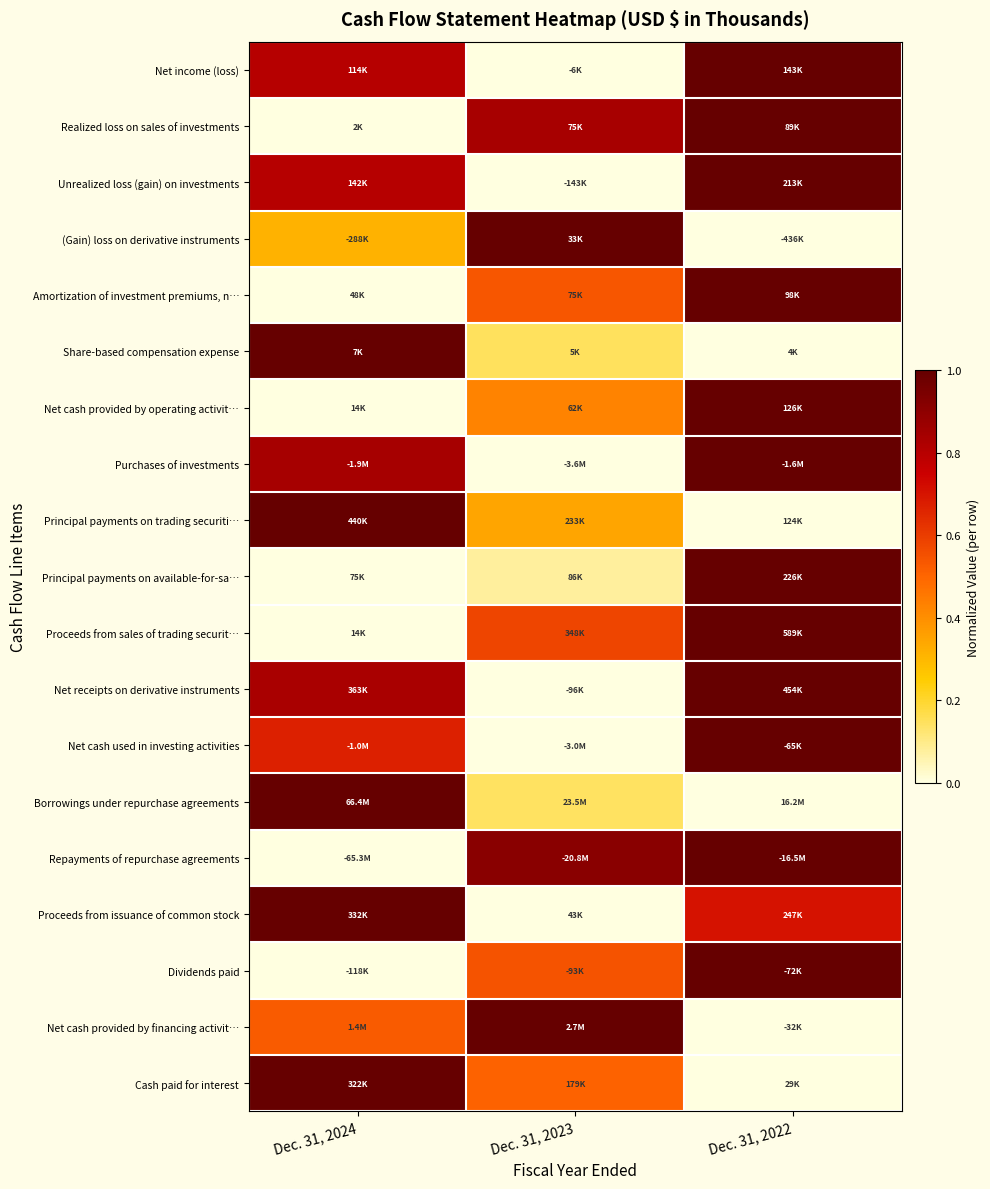

Reading left to right, extract all data points from this chart.

Net income (loss): Dec. 31, 2024=0.8	Dec. 31, 2023=0.0	Dec. 31, 2022=1.0
Realized loss on sales of investments: Dec. 31, 2024=0.0	Dec. 31, 2023=0.8	Dec. 31, 2022=1.0
Unrealized loss (gain) on investments: Dec. 31, 2024=0.8	Dec. 31, 2023=0.0	Dec. 31, 2022=1.0
(Gain) loss on derivative instruments: Dec. 31, 2024=0.3	Dec. 31, 2023=1.0	Dec. 31, 2022=0.0
Amortization of investment premiums, n…: Dec. 31, 2024=0.0	Dec. 31, 2023=0.5	Dec. 31, 2022=1.0
Share-based compensation expense: Dec. 31, 2024=1.0	Dec. 31, 2023=0.1	Dec. 31, 2022=0.0
Net cash provided by operating activit…: Dec. 31, 2024=0.0	Dec. 31, 2023=0.4	Dec. 31, 2022=1.0
Purchases of investments: Dec. 31, 2024=0.8	Dec. 31, 2023=0.0	Dec. 31, 2022=1.0
Principal payments on trading securiti…: Dec. 31, 2024=1.0	Dec. 31, 2023=0.3	Dec. 31, 2022=0.0
Principal payments on available-for-sa…: Dec. 31, 2024=0.0	Dec. 31, 2023=0.1	Dec. 31, 2022=1.0
Proceeds from sales of trading securit…: Dec. 31, 2024=0.0	Dec. 31, 2023=0.6	Dec. 31, 2022=1.0
Net receipts on derivative instruments: Dec. 31, 2024=0.8	Dec. 31, 2023=0.0	Dec. 31, 2022=1.0
Net cash used in investing activities: Dec. 31, 2024=0.7	Dec. 31, 2023=0.0	Dec. 31, 2022=1.0
Borrowings under repurchase agreements: Dec. 31, 2024=1.0	Dec. 31, 2023=0.1	Dec. 31, 2022=0.0
Repayments of repurchase agreements: Dec. 31, 2024=0.0	Dec. 31, 2023=0.9	Dec. 31, 2022=1.0
Proceeds from issuance of common stock: Dec. 31, 2024=1.0	Dec. 31, 2023=0.0	Dec. 31, 2022=0.7
Dividends paid: Dec. 31, 2024=0.0	Dec. 31, 2023=0.5	Dec. 31, 2022=1.0
Net cash provided by financing activit…: Dec. 31, 2024=0.5	Dec. 31, 2023=1.0	Dec. 31, 2022=0.0
Cash paid for interest: Dec. 31, 2024=1.0	Dec. 31, 2023=0.5	Dec. 31, 2022=0.0